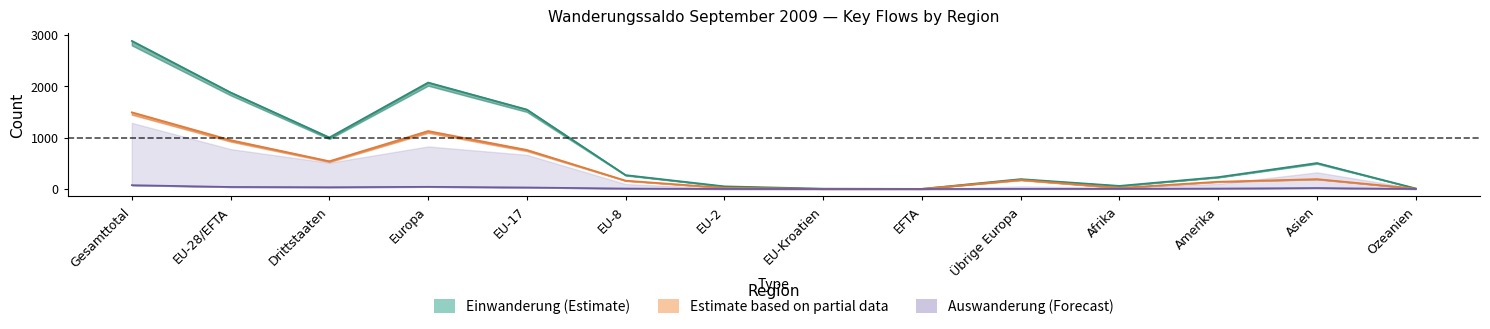

What is the difference between the highest and lowest values at EU-28/EFTA?

1840